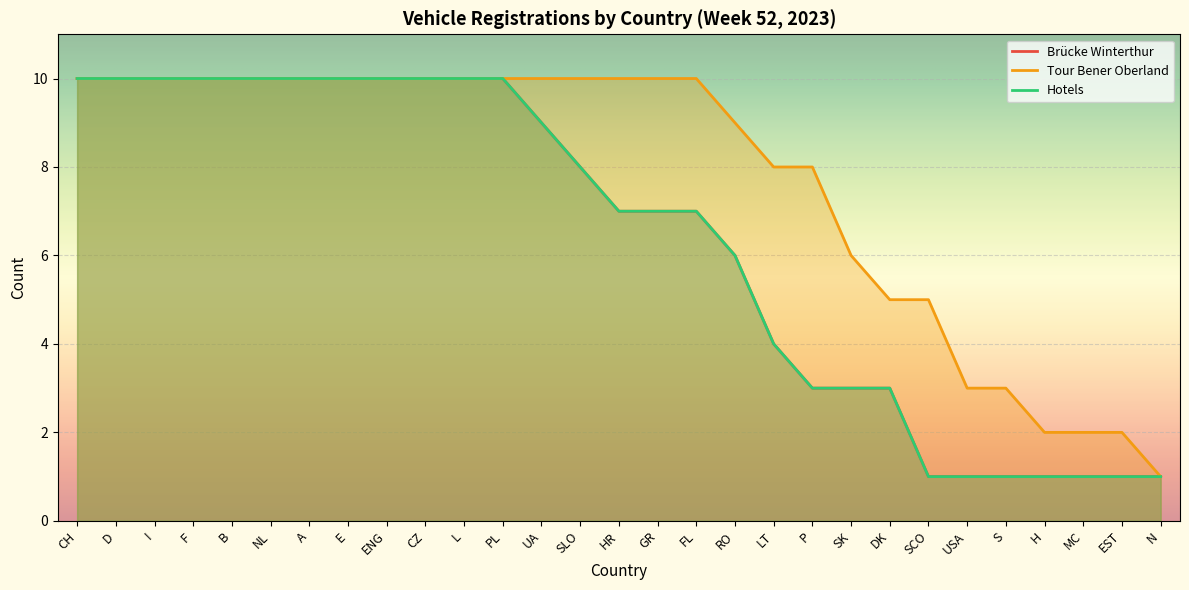

Which has a higher value, L or A?

L